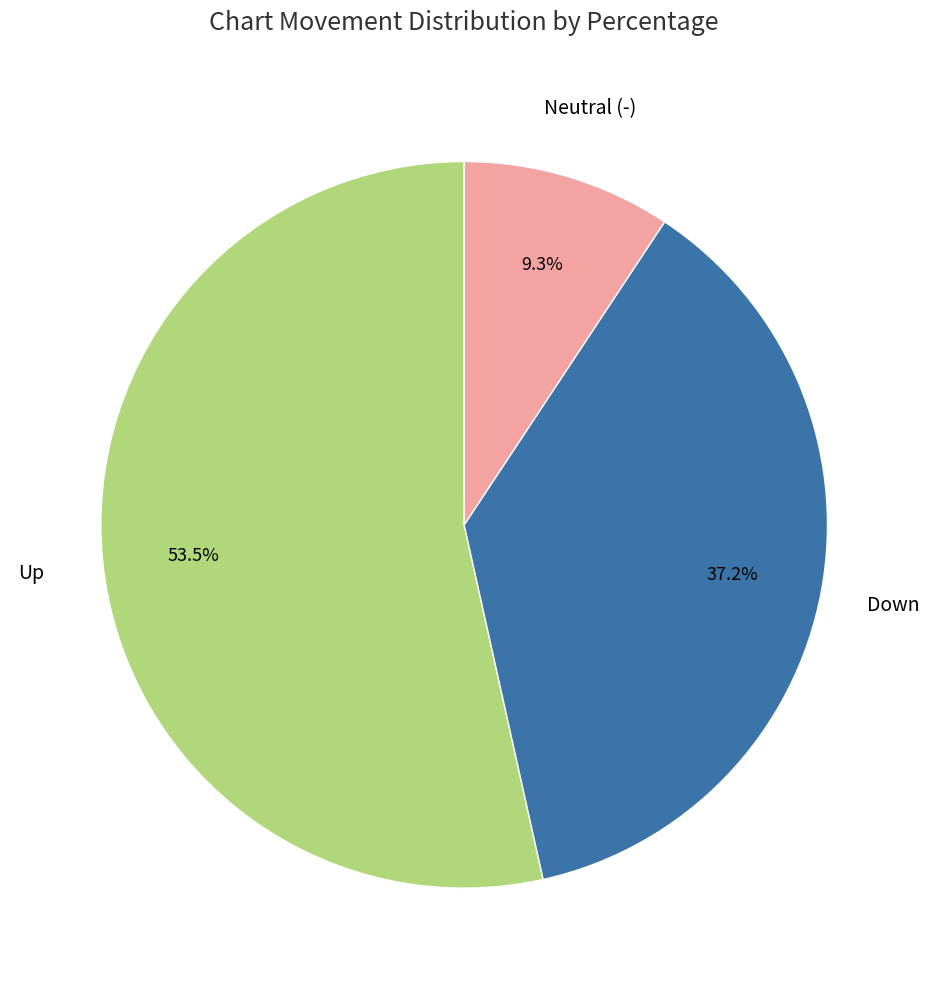

Is there a majority slice in this chart?

Yes